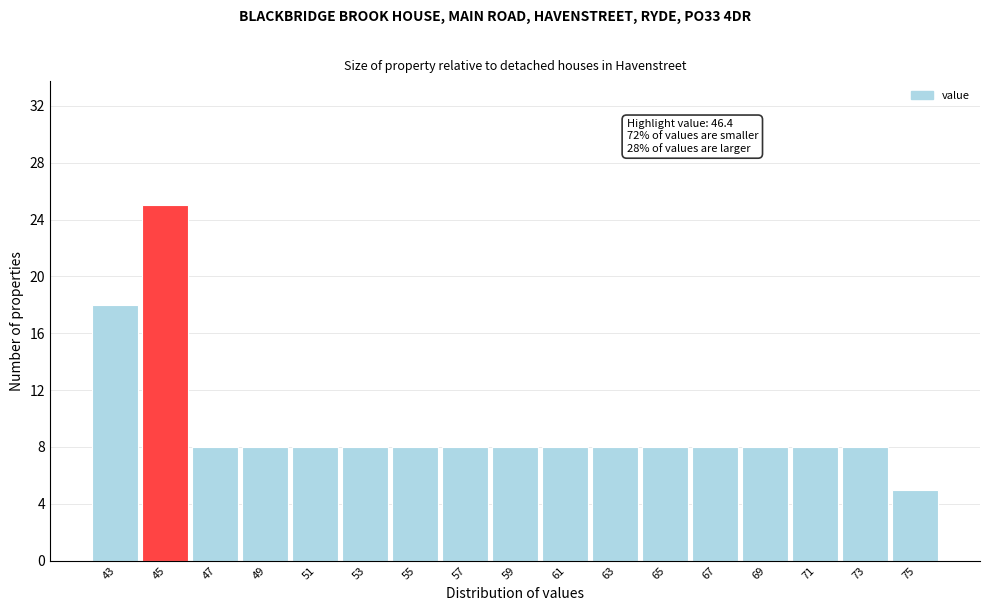

Reading left to right, list all the values displayed in this chart.

18	25	8	8	8	8	8	8	8	8	8	8	8	8	8	8	5